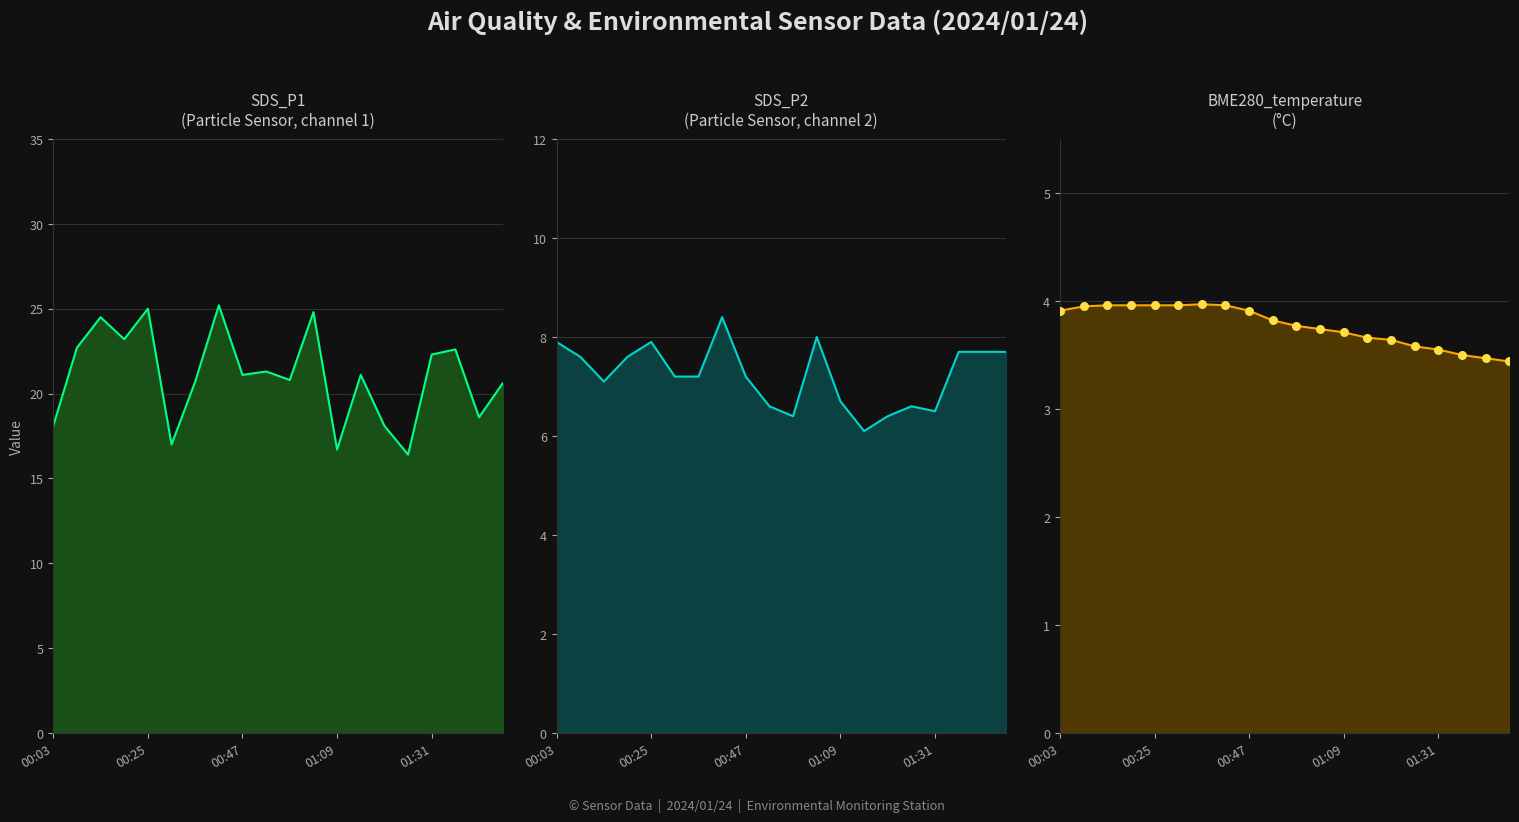

Which series has the largest total across all categories?

SDS_P1 line